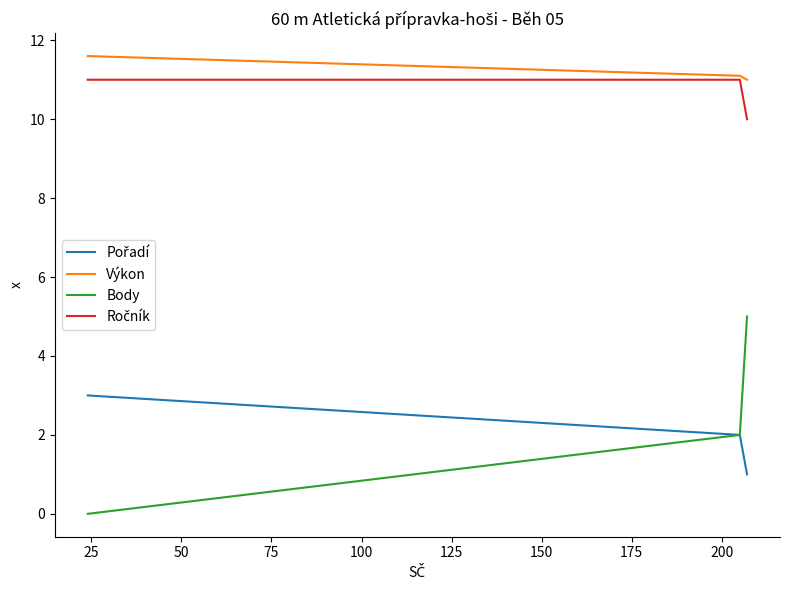

Count the Výkon values in the range 11 to 12.

3